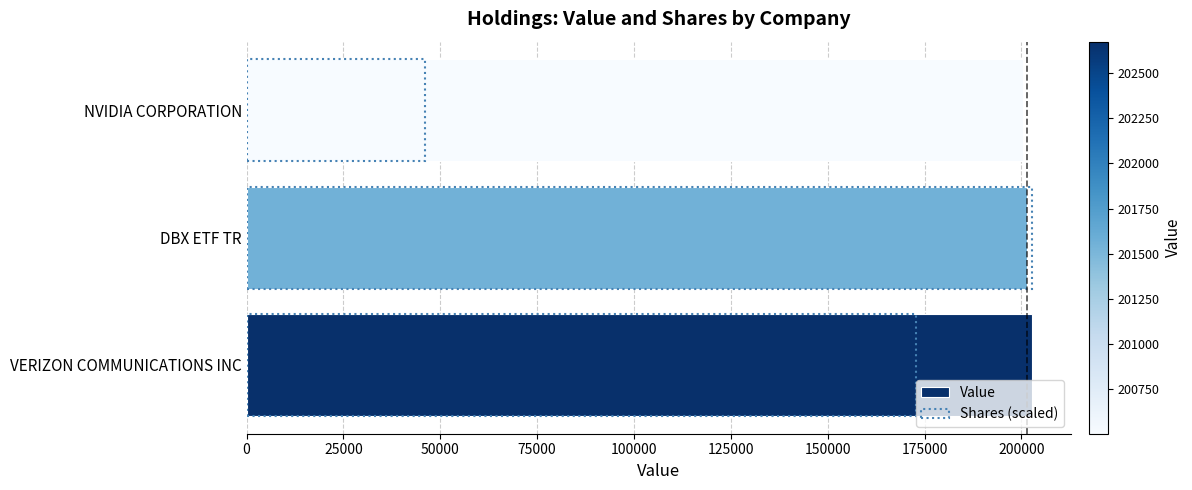

Reading left to right, list all the values displayed in this chart.

Value: 0=202674.0	25000=201563.0	50000=200504.0
Shares (scaled): 0=172808.7	25000=202674.0	50000=46091.3